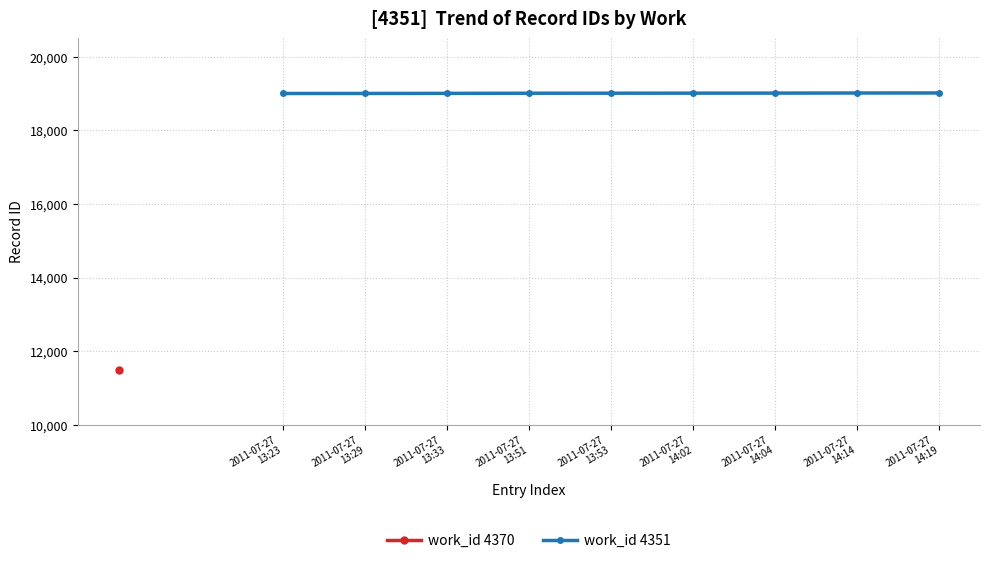

What is the label of the 3rd point from the right?

2011-07-27
14:04